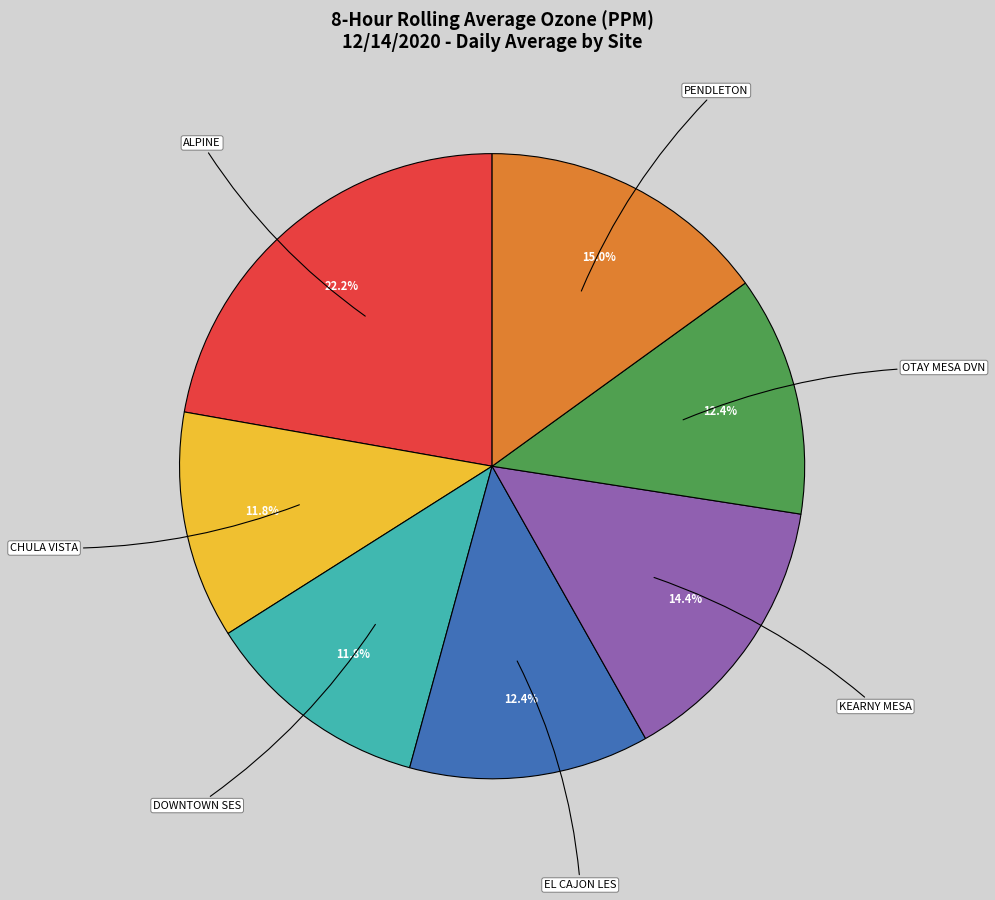

Is there any slice that represents more than half of the pie?

No